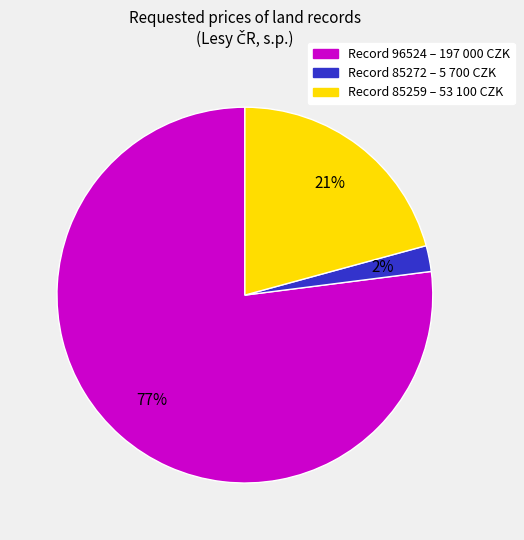

Do Record 85272 – 5 700 CZK and Record 96524 – 197 000 CZK together represent more than half of the pie?

Yes